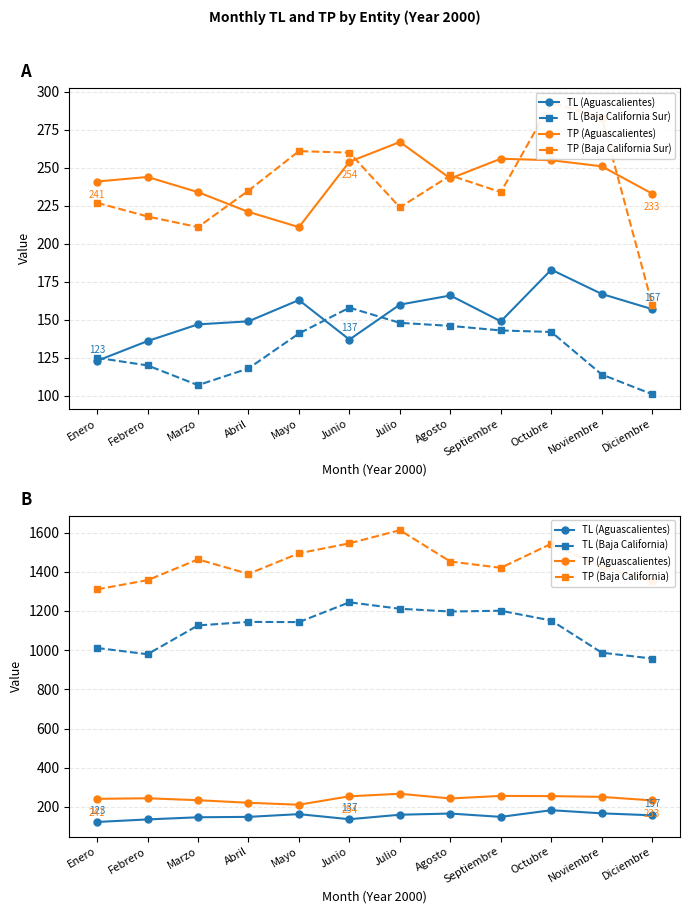

What is the difference between the maximum and minimum values in the TL (Baja California) series?

287